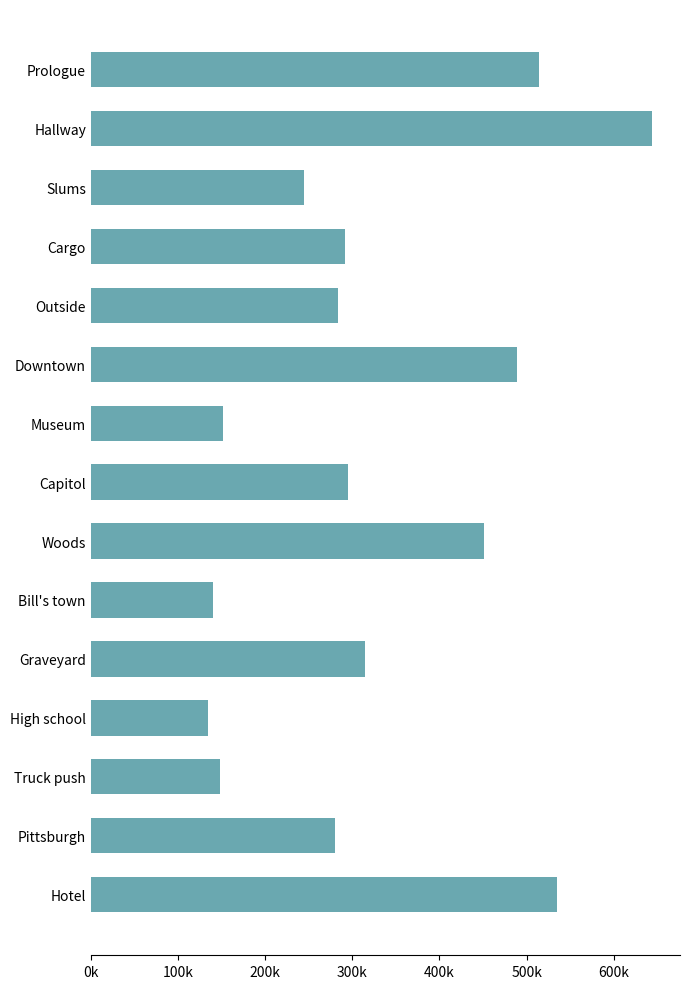

Are the bars horizontal?

Yes